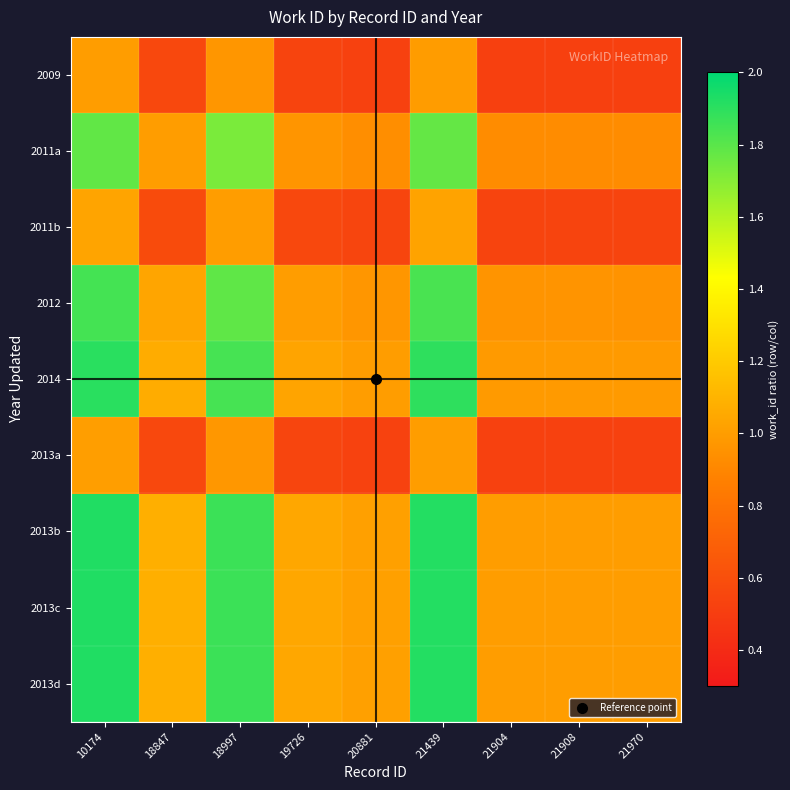

Which series has the largest range (max minus min)?

2013d